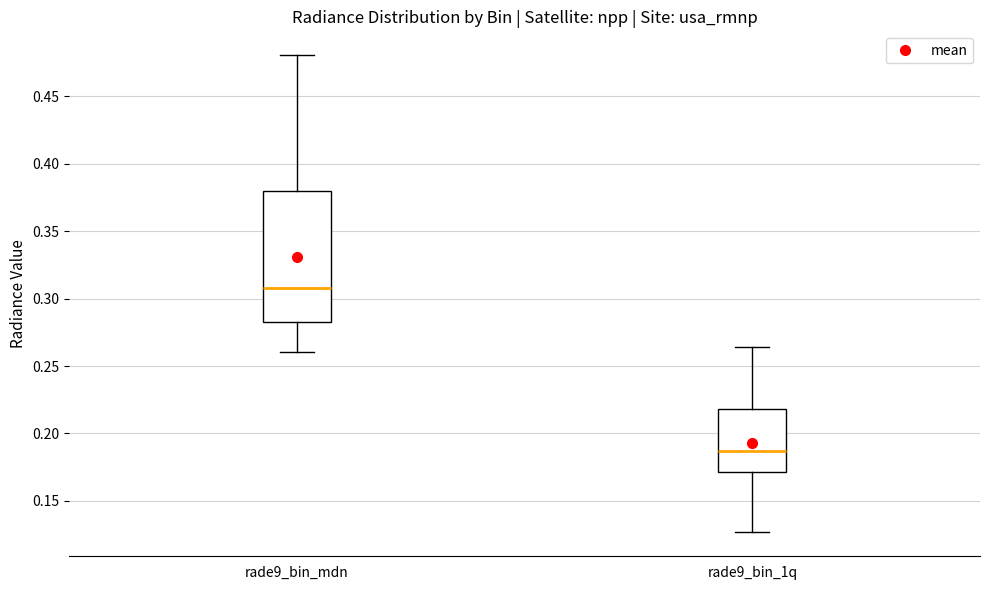

Reading left to right, transcribe this box plot: for each box, give where its median line is, the range the box spans, and where its two whiskers end, as read against the y-axis. The values are not printed on the chart, so give them approximately, as read against the axis.

rade9_bin_mdn: median 0.310, box 0.285 to 0.380, whiskers 0.260 to 0.480
rade9_bin_1q: median 0.185, box 0.170 to 0.220, whiskers 0.125 to 0.265